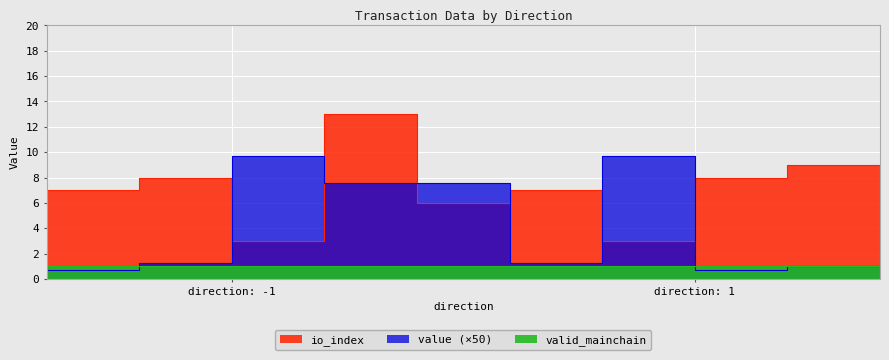

True or false: value has more than 1 interior local peaks.

True